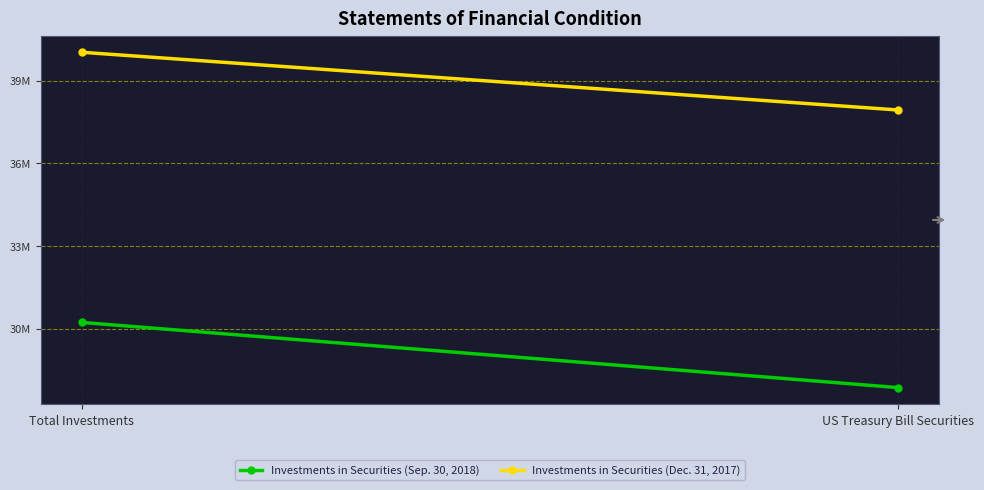

What value does the Investments in Securities (Sep. 30, 2018) series have at Total Investments, to the nearest 50?

30228850